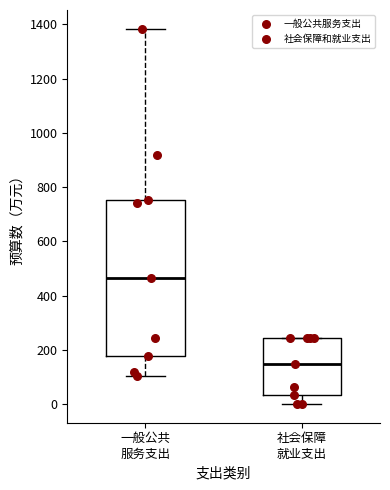

Reading left to right, transcribe this box plot: for each box, give where its median line is, the range the box spans, and where its two whiskers end, as read against the y-axis. The values are not printed on the chart, so give them approximately, as read against the axis.

一般公共 服务支出: median 460, box 180 to 760, whiskers 100 to 1380
社会保障 就业支出: median 140, box 40 to 240, whiskers 0 to 240